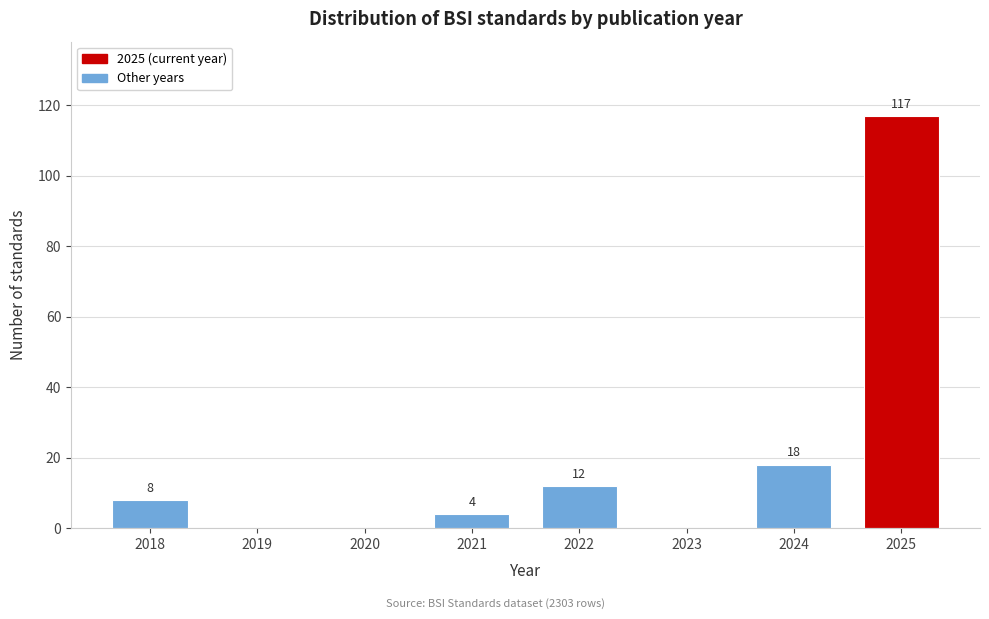

Reading left to right, what are all the values shown in this chart?

2018=8	2019=0	2020=0	2021=4	2022=12	2023=0	2024=18	2025=117